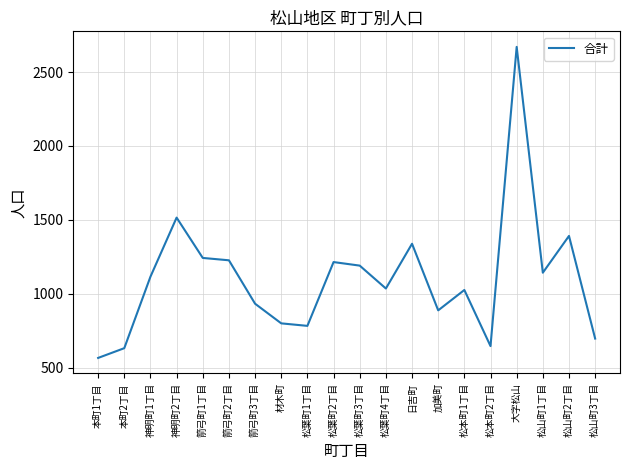

What position from the right is 神明町1丁目?

18